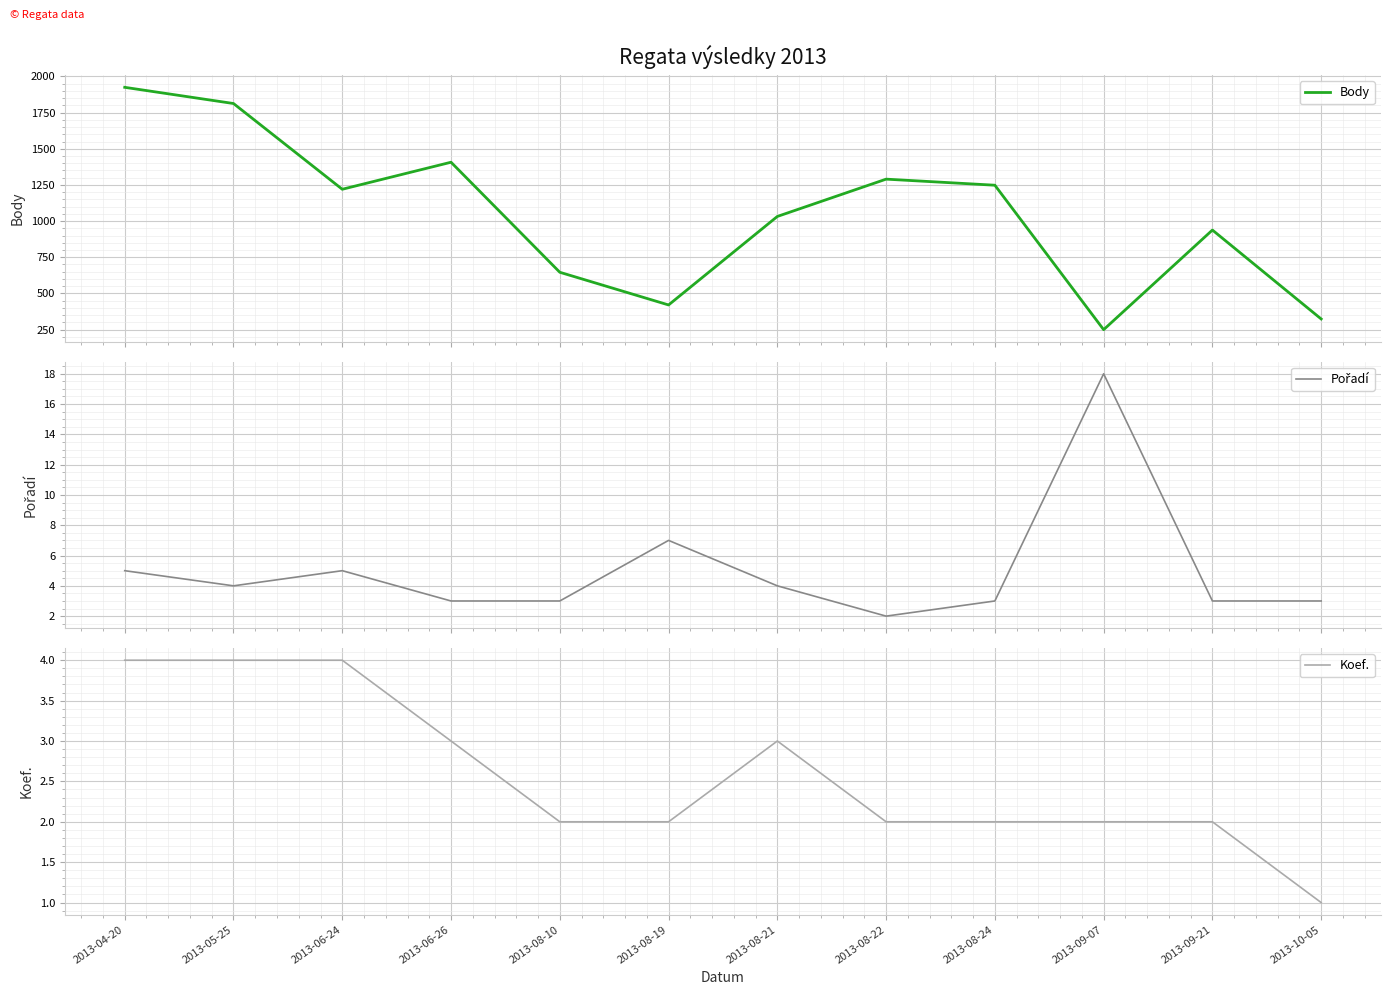

Which series has the largest total across all categories?

Body